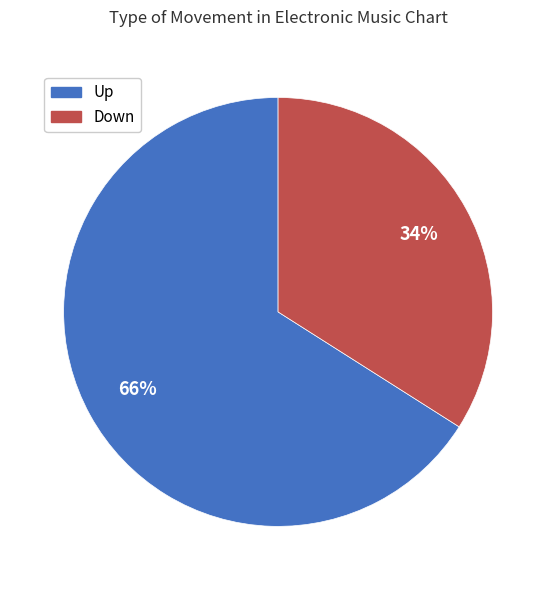

To the nearest percent, what is the average slice percentage?

50%